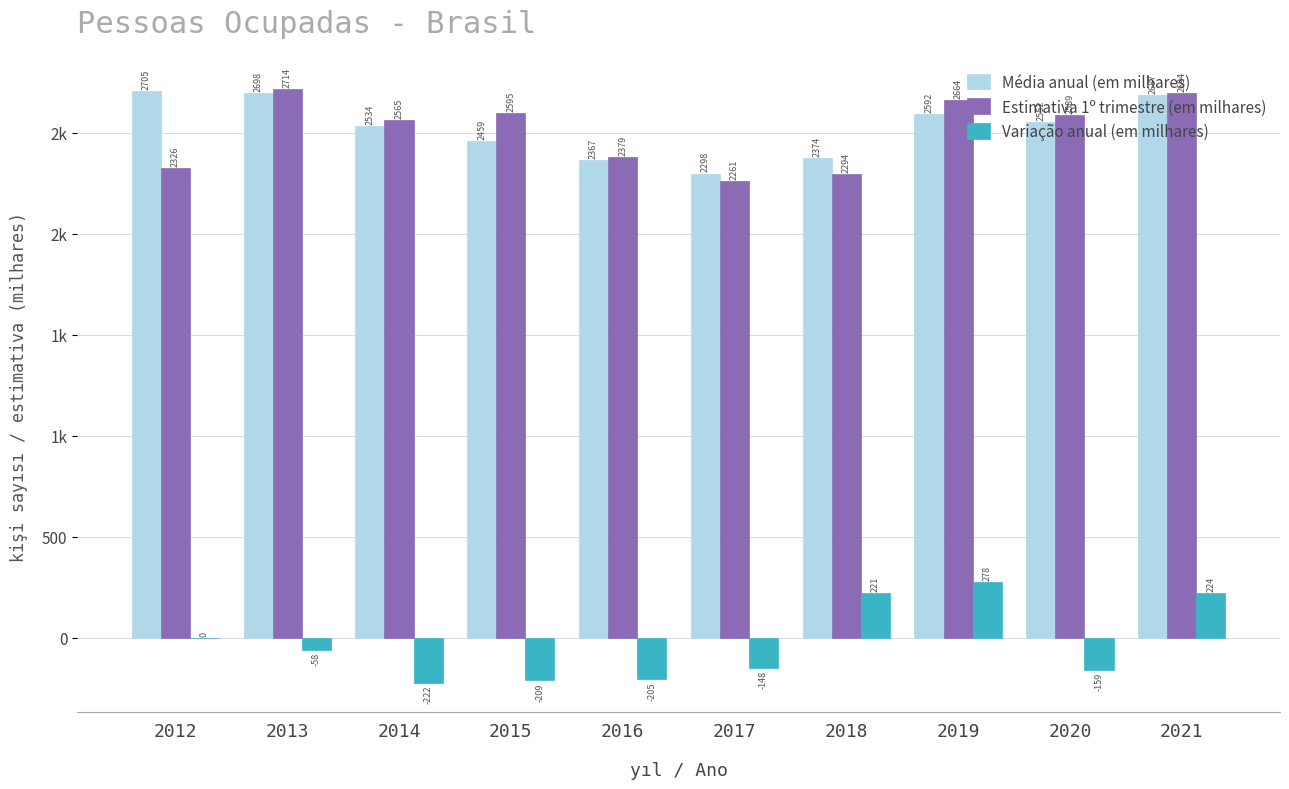

What is the spread (max minus min) of values at 2021?

2470.0